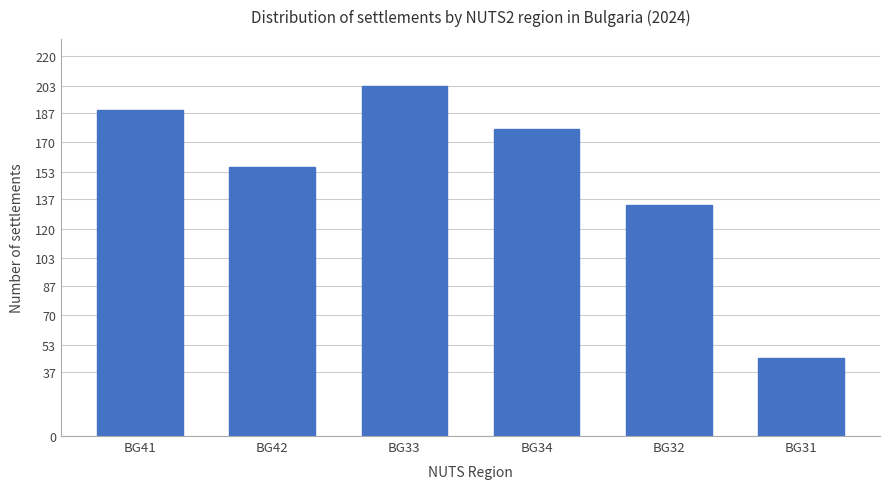

At which category does the chart reach its peak across all series?

BG33